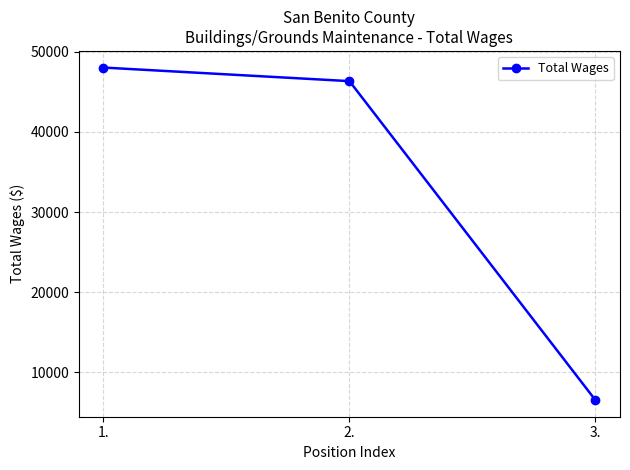

How many categories are shown in the chart?

3